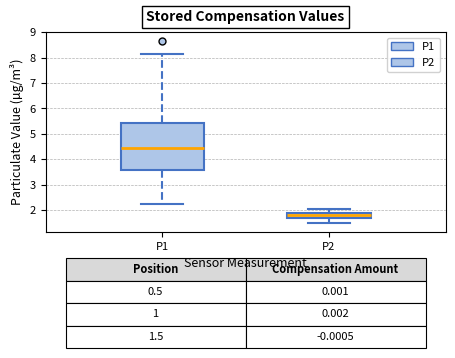

Which box has the highest median line?

P1